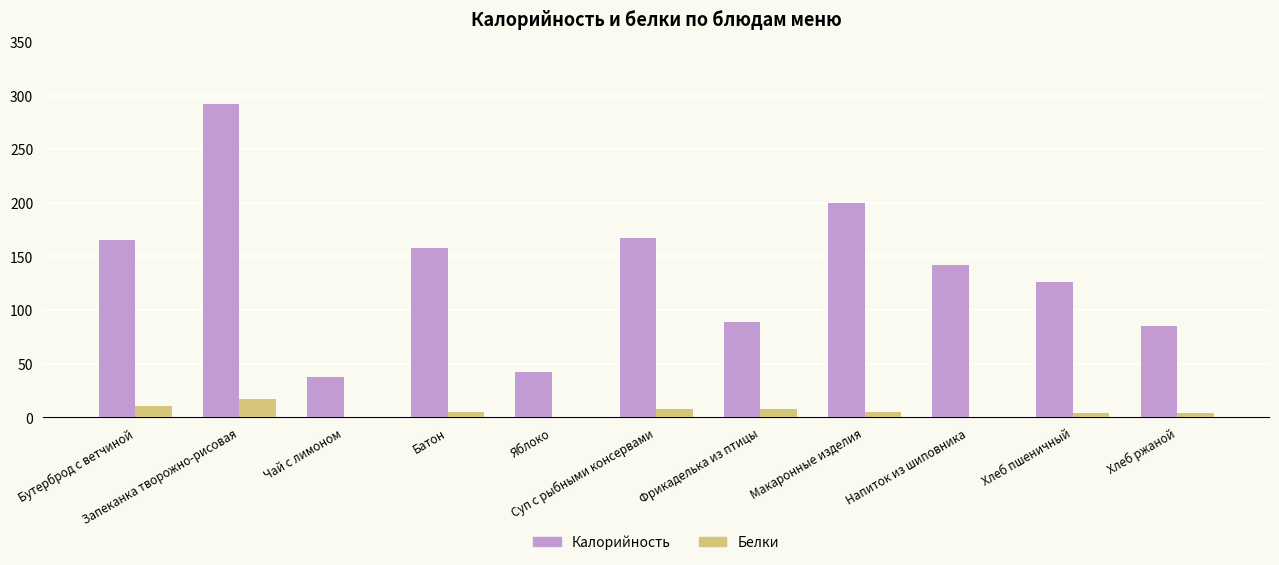

What are all the series names shown in the legend?

Калорийность, Белки